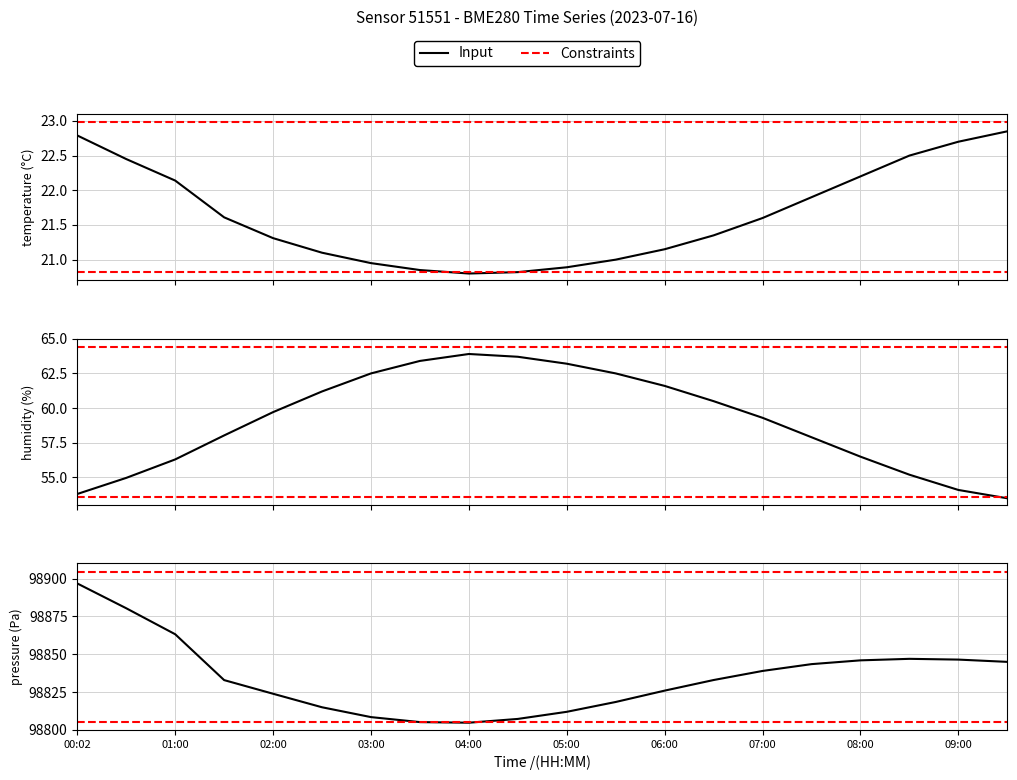

Reading left to right, transcribe all the data shown in this chart.

temperature: 00:02=22.8	00:30=22.4	01:00=22.1	01:30=21.6	02:00=21.3	02:30=21.1	03:00=20.9	03:30=20.9	04:00=20.8	04:30=20.8	05:00=20.9	05:30=21.0	06:00=21.1	06:30=21.4	07:00=21.6	07:30=21.9	08:00=22.2	08:30=22.5	09:00=22.7	09:30=22.9
humidity: 00:02=53.8	00:30=55.0	01:00=56.3	01:30=58.0	02:00=59.7	02:30=61.2	03:00=62.5	03:30=63.4	04:00=63.9	04:30=63.7	05:00=63.2	05:30=62.5	06:00=61.6	06:30=60.5	07:00=59.3	07:30=57.9	08:00=56.5	08:30=55.2	09:00=54.1	09:30=53.5
pressure: 00:02=98896.8	00:30=98880.4	01:00=98863.2	01:30=98832.9	02:00=98823.9	02:30=98815.0	03:00=98808.5	03:30=98805.2	04:00=98804.8	04:30=98807.3	05:00=98812.0	05:30=98818.5	06:00=98826.0	06:30=98833.0	07:00=98839.0	07:30=98843.5	08:00=98846.0	08:30=98847.0	09:00=98846.5	09:30=98845.0